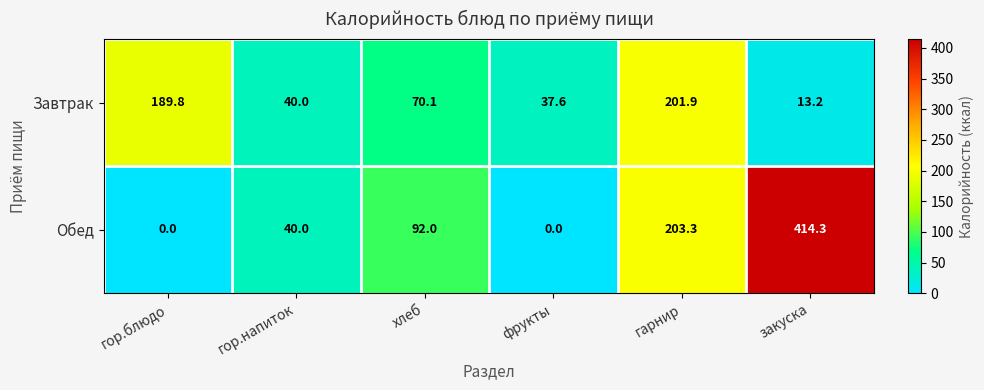

What is the greatest value displayed?

414.3